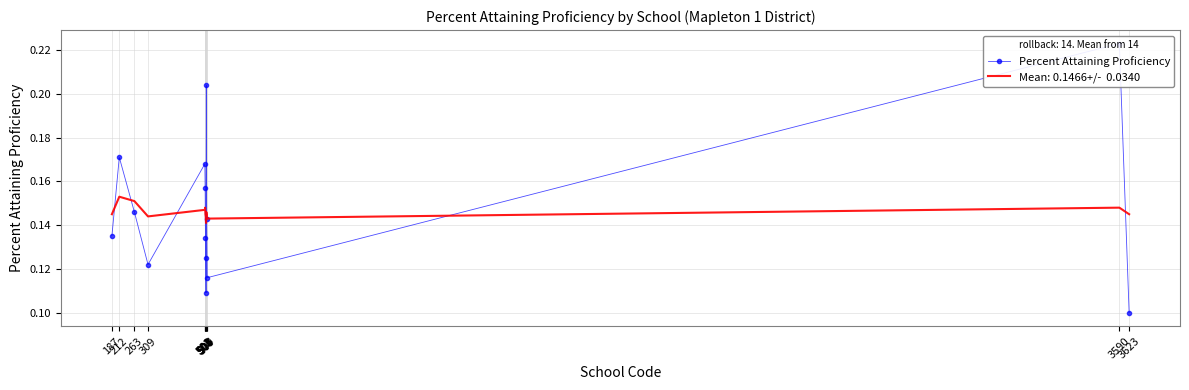

Which has a higher value, 263 or 507?

263